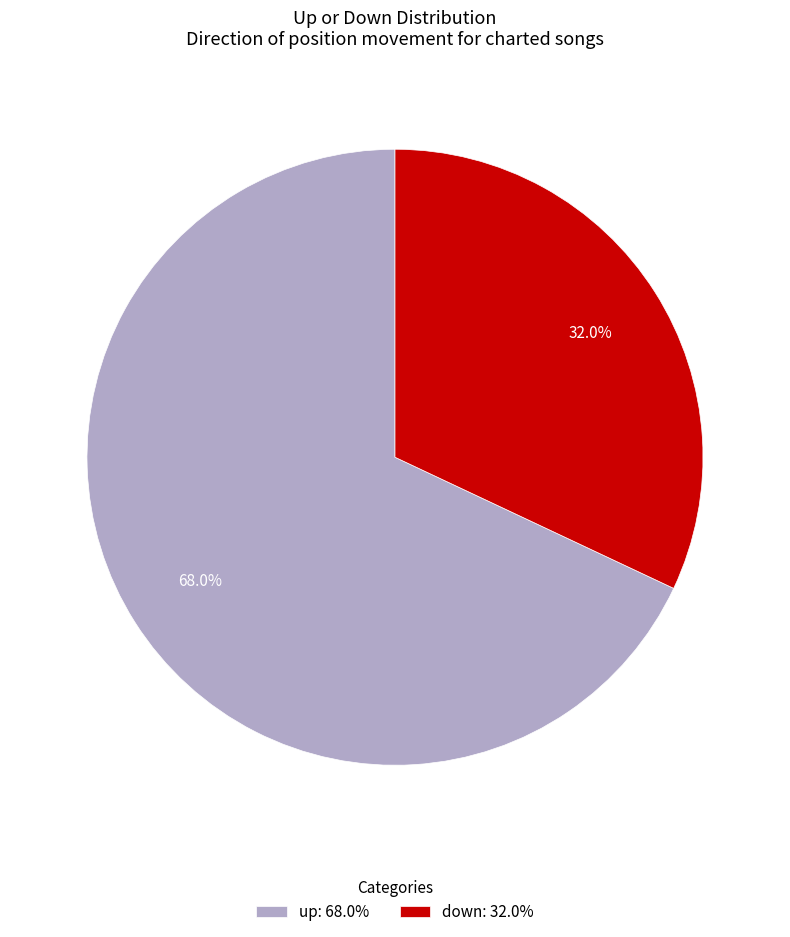

To the nearest percent, what portion does up represent?

68%